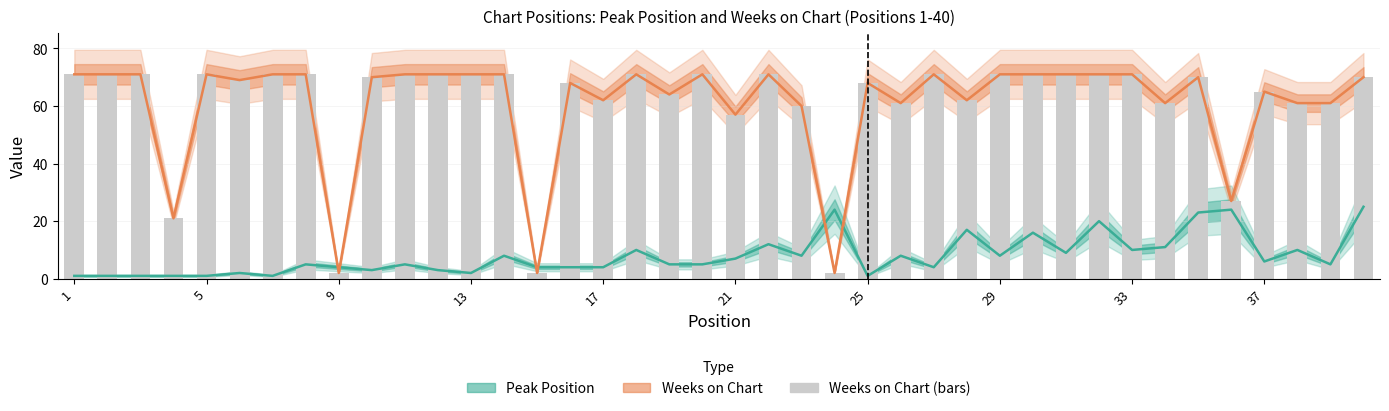

At which label does Weeks on Chart reach its peak?

1